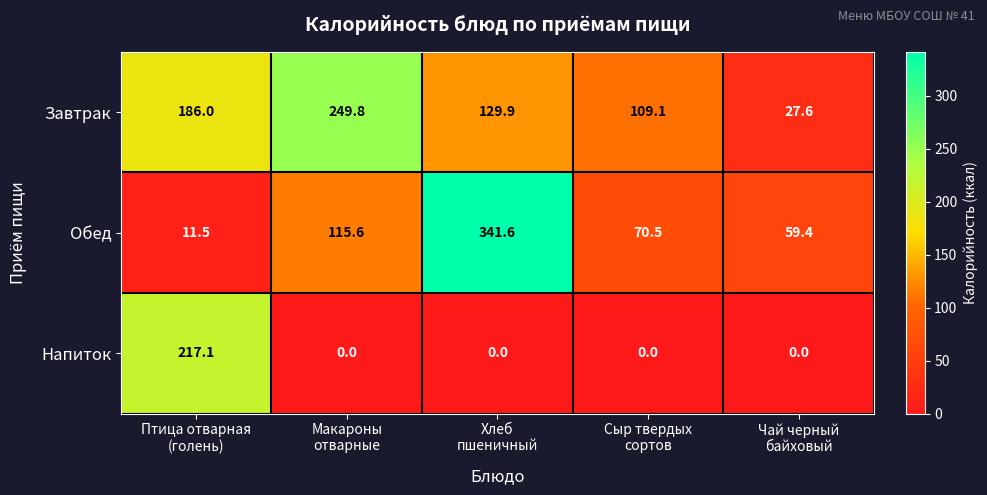

How many categories are shown in the chart?

5